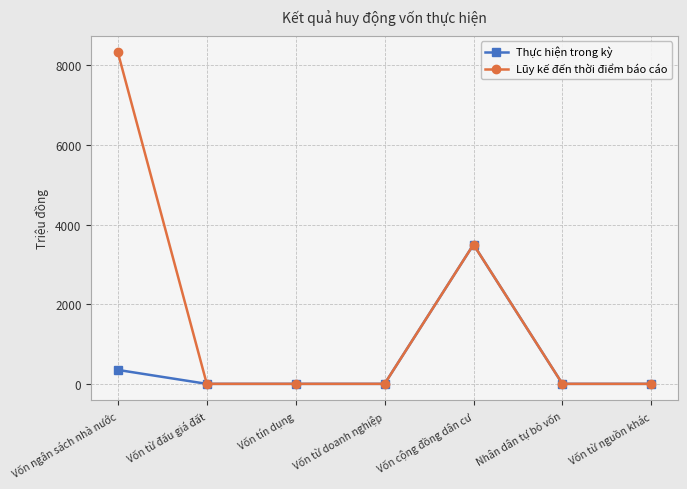

At Vốn ngân sách nhà nước, list the series in order from smallest to largest.

Thực hiện trong kỳ, Lũy kế đến thời điểm báo cáo